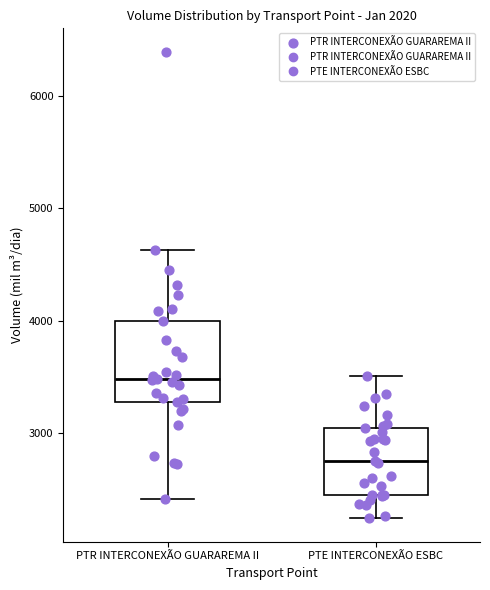

Which box has the lowest median line?

PTE INTERCONEXÃO ESBC